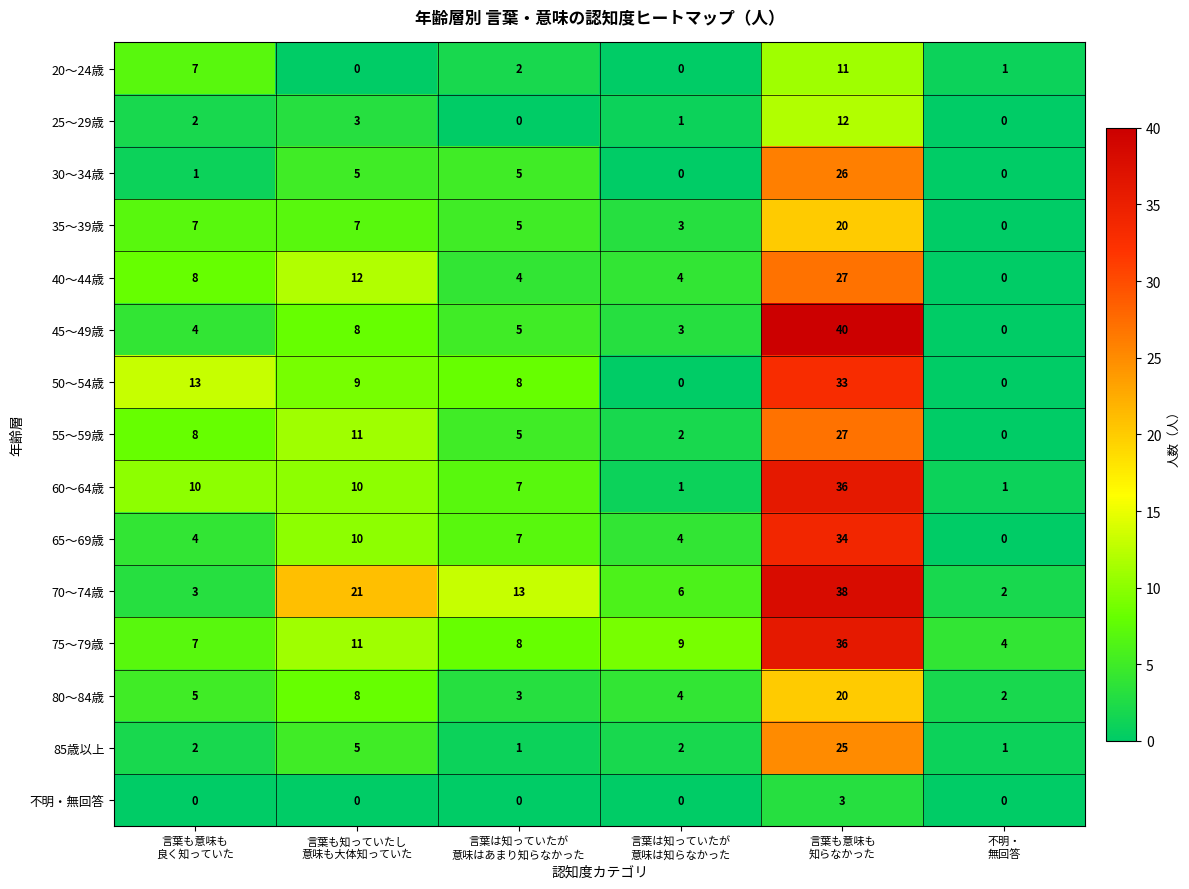

What is the difference between the second highest and second lowest values in the 20～24歳 series?

7